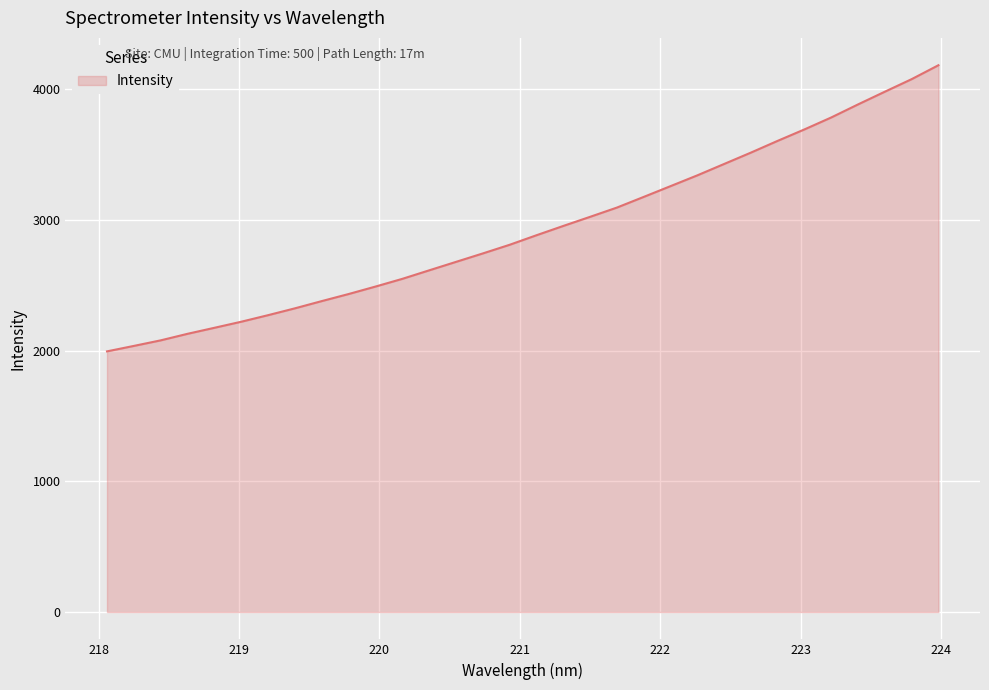

How many values are below 2881?

16